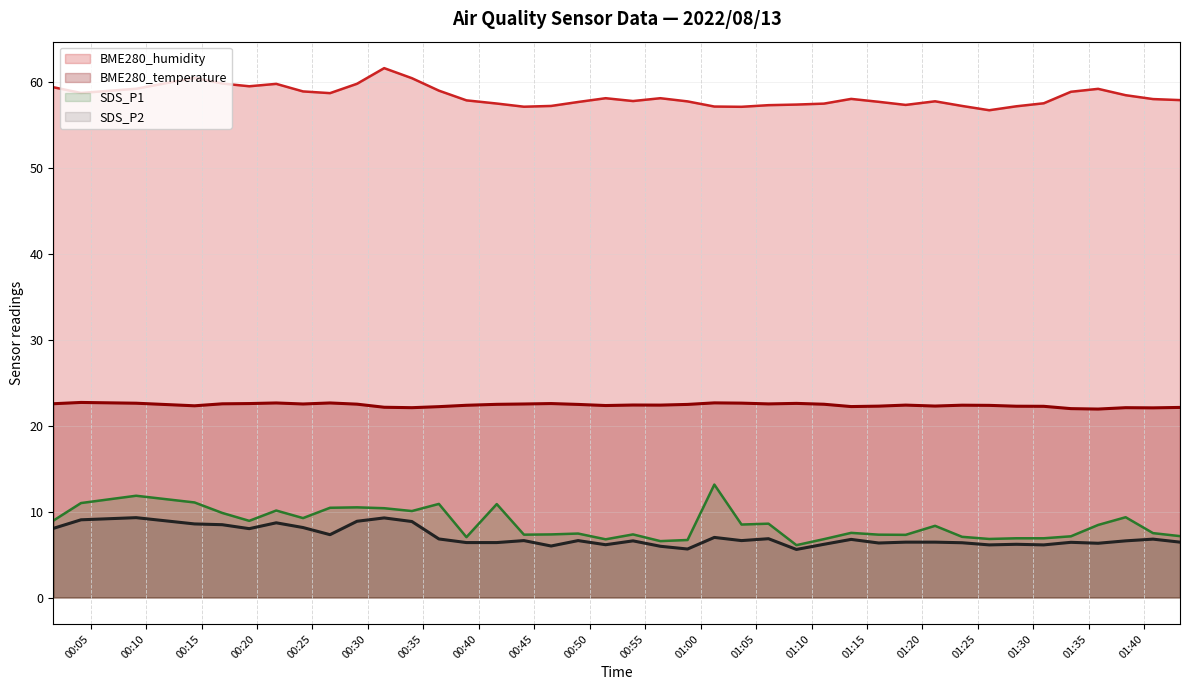

What is the difference between the highest and lowest values at 2022/08/13 01:11:07?

51.3